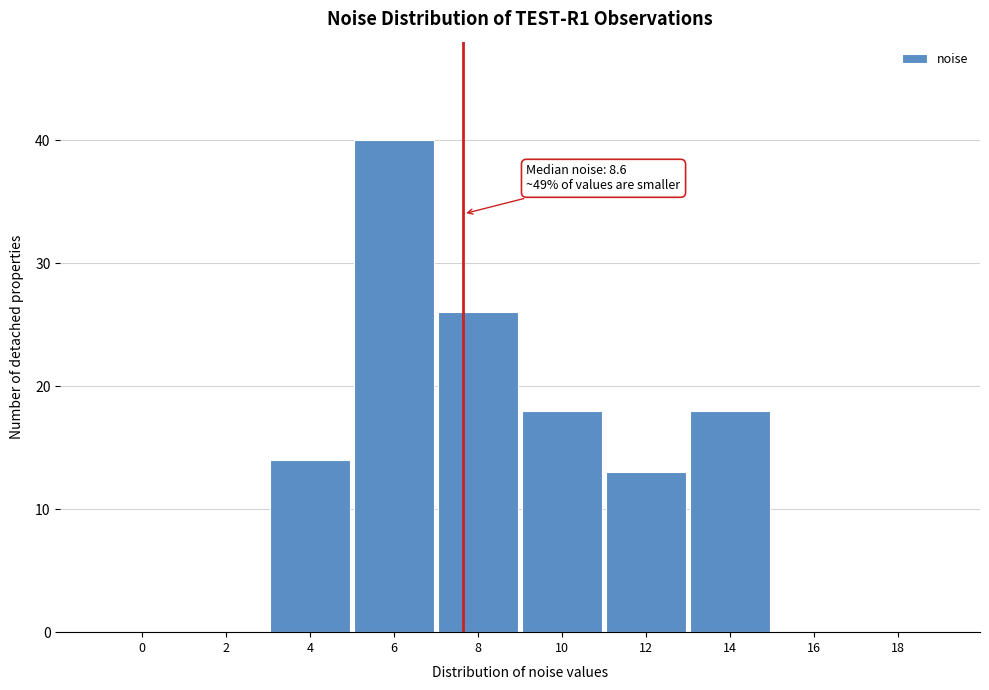

Reading left to right, transcribe all the data shown in this chart.

0=0	2=0	4=14	6=40	8=26	10=18	12=13	14=18	16=0	18=0